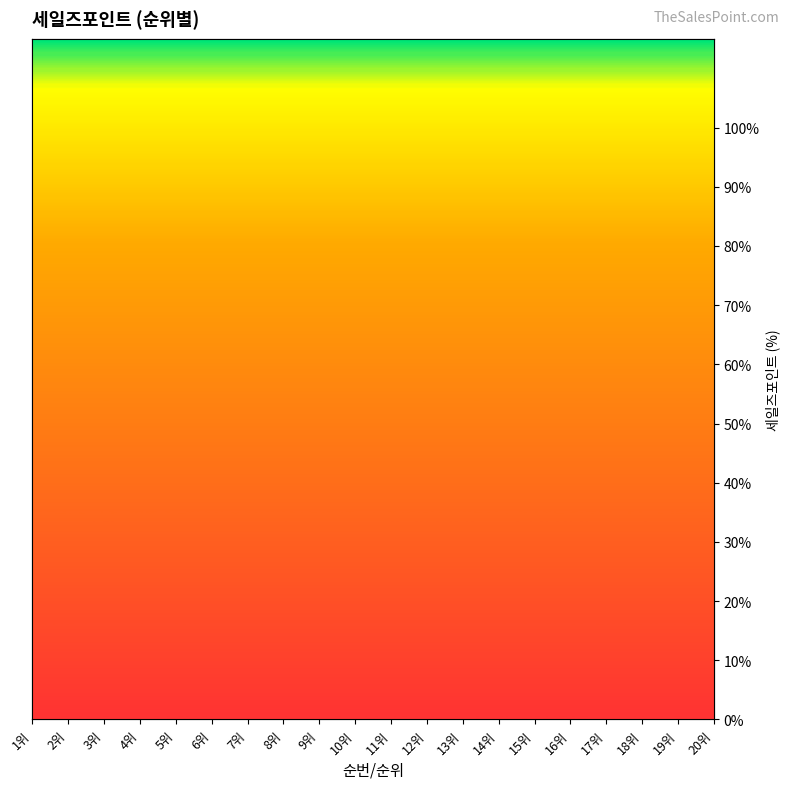

Which has a higher value, 17위 or 12위?

12위